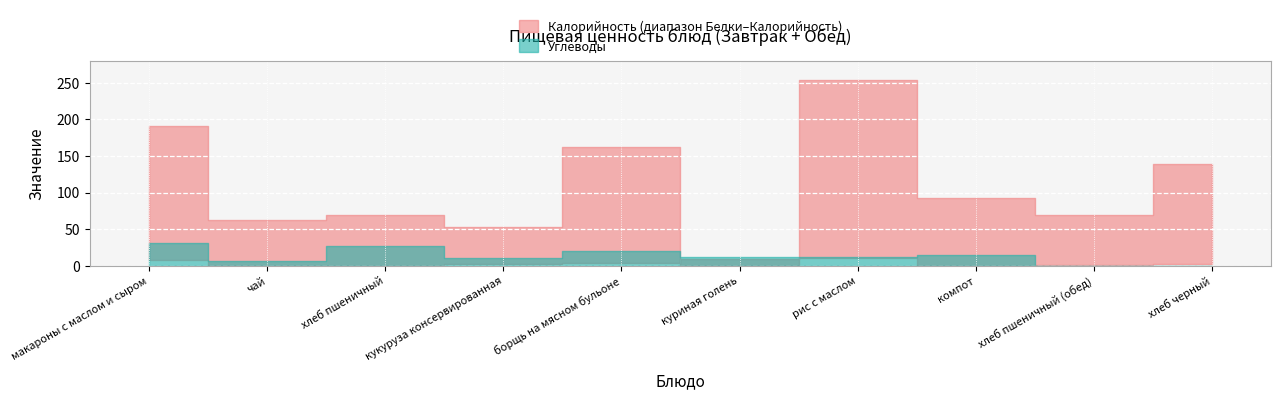

Reading right to left, list all the values displayed in this chart.

Калорийность: хлеб черный=139	хлеб пшеничный (обед)=70	компот=93	рис с маслом=254	куриная голень=0	борщь на мясном бульоне=162	кукуруза консервированная=53	хлеб пшеничный=70	чай=62	макароны с маслом и сыром=191
Белки: хлеб черный=3	хлеб пшеничный (обед)=1	компот=0	рис с маслом=11	куриная голень=9	борщь на мясном бульоне=4	кукуруза консервированная=3	хлеб пшеничный=0	чай=0	макароны с маслом и сыром=8
Углеводы: хлеб черный=0	хлеб пшеничный (обед)=0	компот=15	рис с маслом=12	куриная голень=12	борщь на мясном бульоне=20	кукуруза консервированная=10	хлеб пшеничный=27	чай=7	макароны с маслом и сыром=31